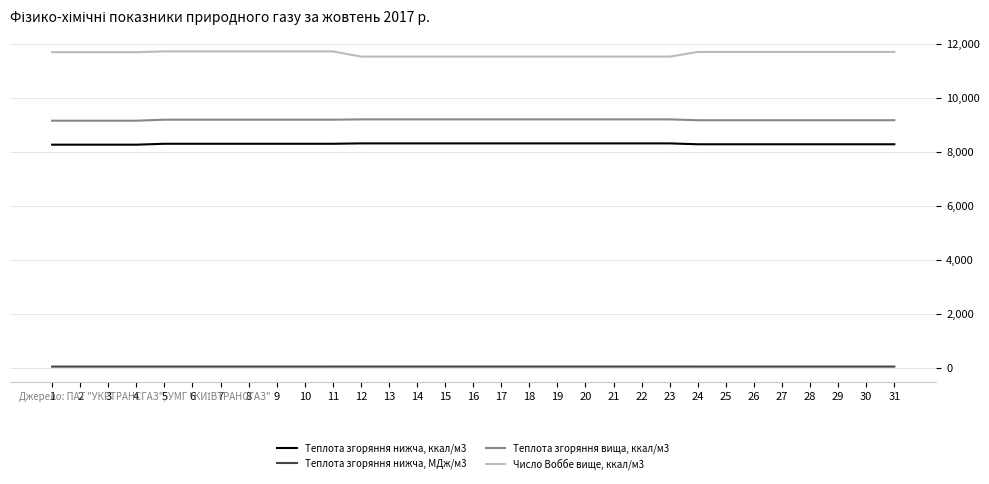

What is the difference between the maximum and second lowest values in the Число Воббе вище, ккал/м3 series?

193.0